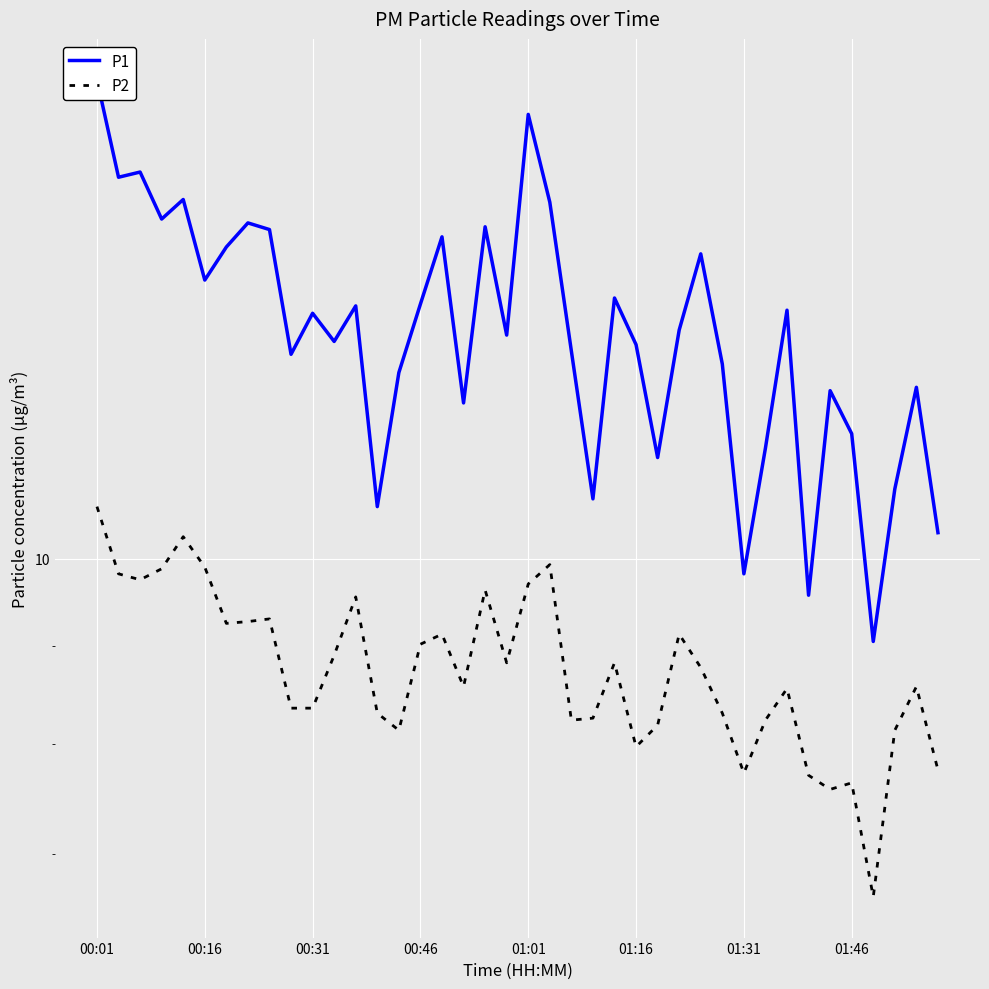

Is this an area chart (filled region under the line)?

No